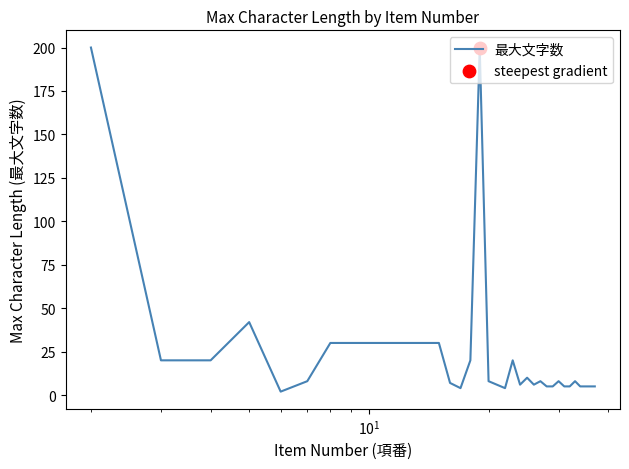

What is the difference between the maximum and minimum values?

198